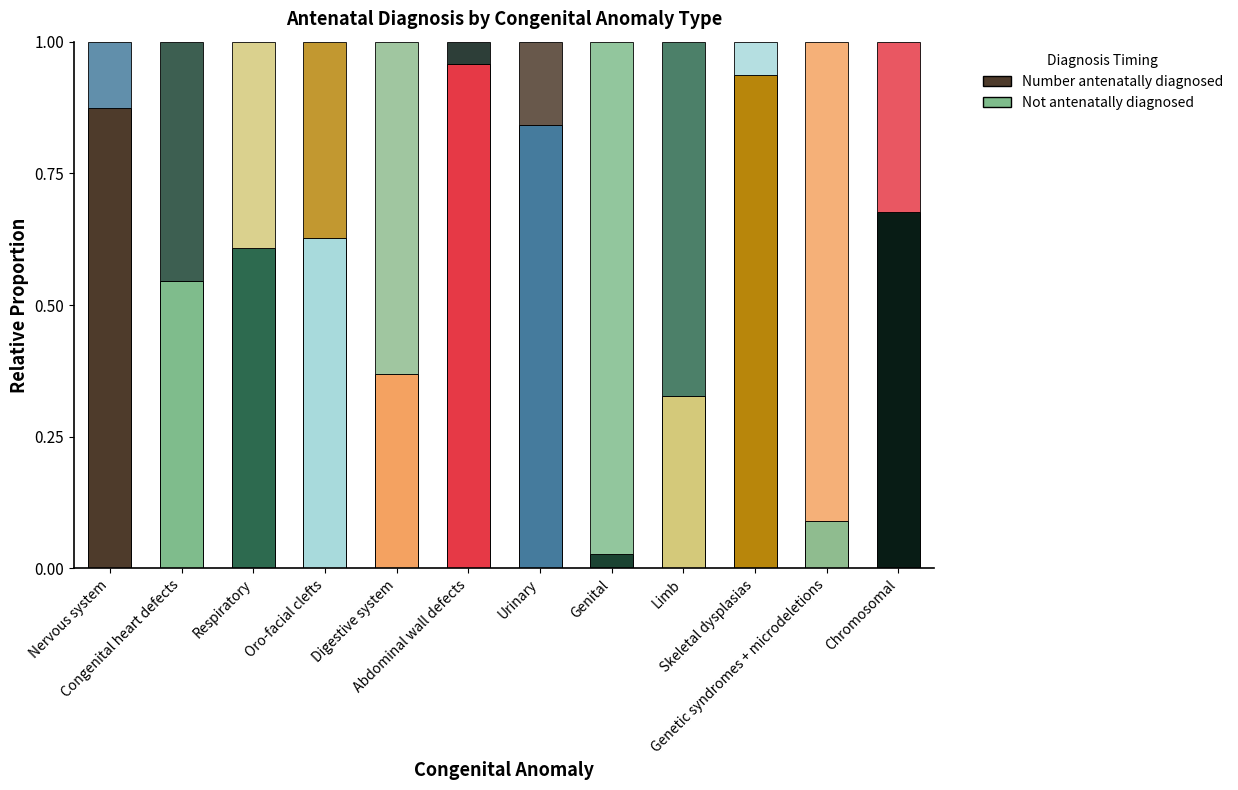

Read the Number antenatally diagnosed value at Chromosomal.

0.7